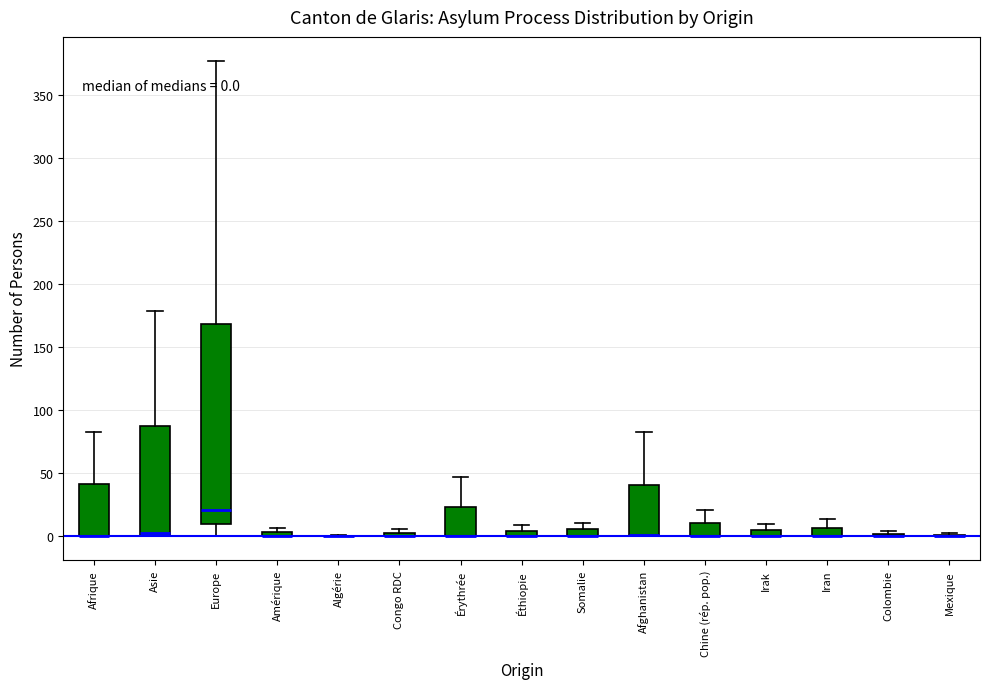

Which box is the tallest, from its lower edge to its upper edge?

Europe